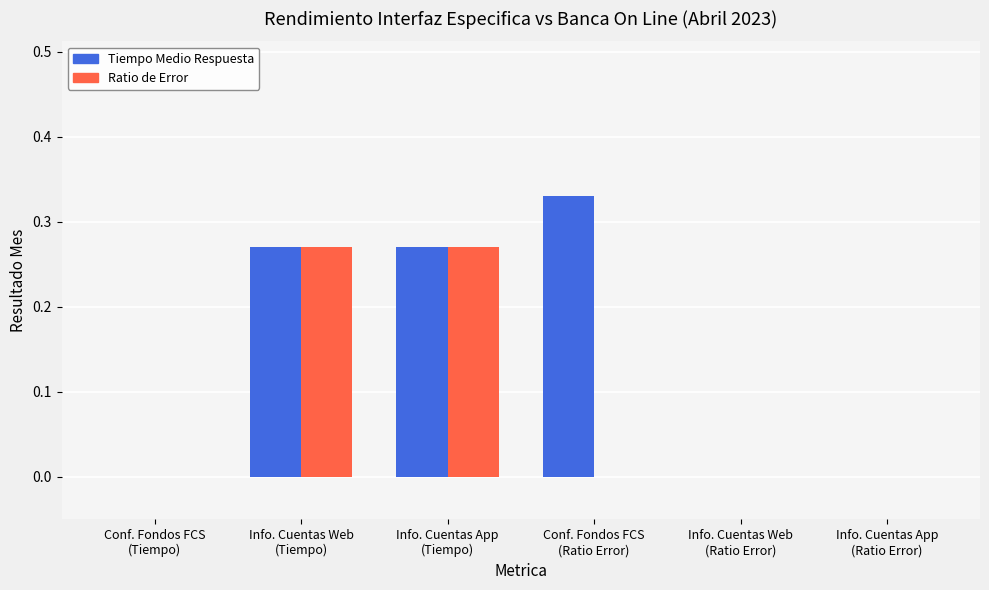

Are the bars grouped side by side (vs. stacked)?

Yes